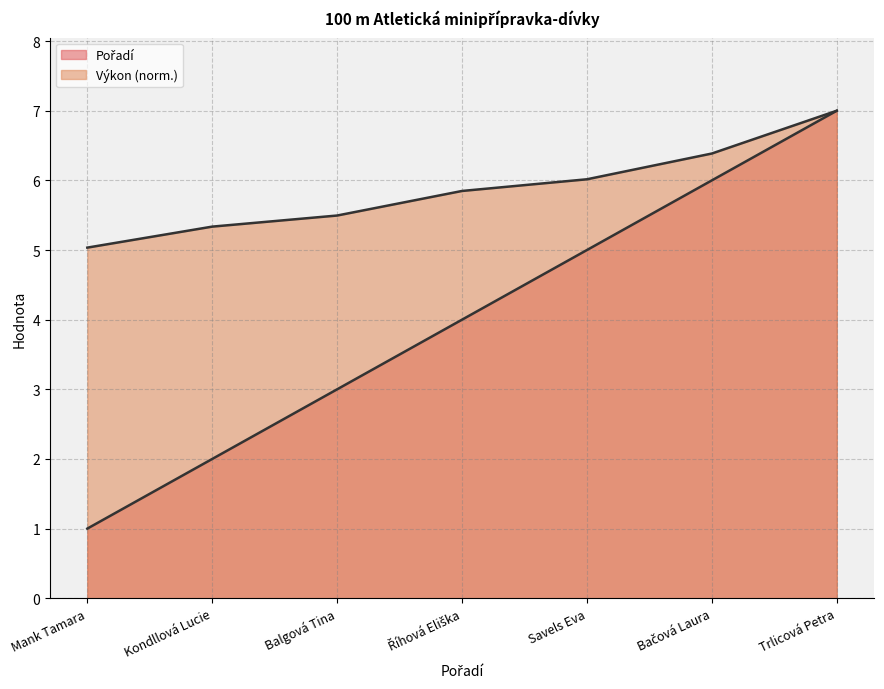

Reading left to right, what are all the values shown in this chart?

Pořadí: 1.0	2.0	3.0	4.0	5.0	6.0	7.0
Výkon: 5.0	5.3	5.5	5.8	6.0	6.4	7.0